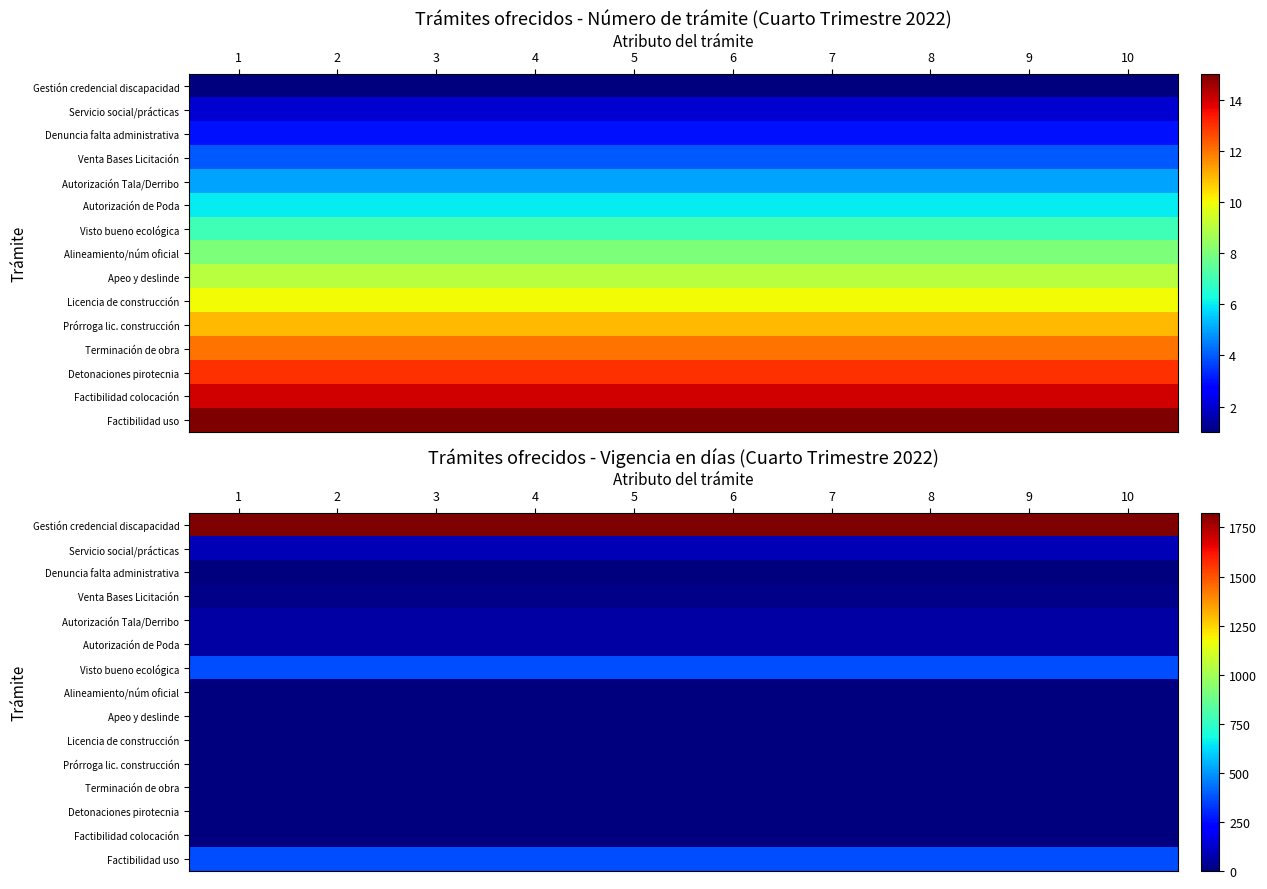

List the series in order of their peak value, highest first.

Gestión credencial discapacidad, Visto bueno ecológica, Factibilidad uso, Servicio social/prácticas, Autorización Tala/Derribo, Autorización de Poda, Venta Bases Licitación, Denuncia falta administrativa, Alineamiento/núm oficial, Apeo y deslinde, Licencia de construcción, Prórroga lic. construcción, Terminación de obra, Detonaciones pirotecnia, Factibilidad colocación